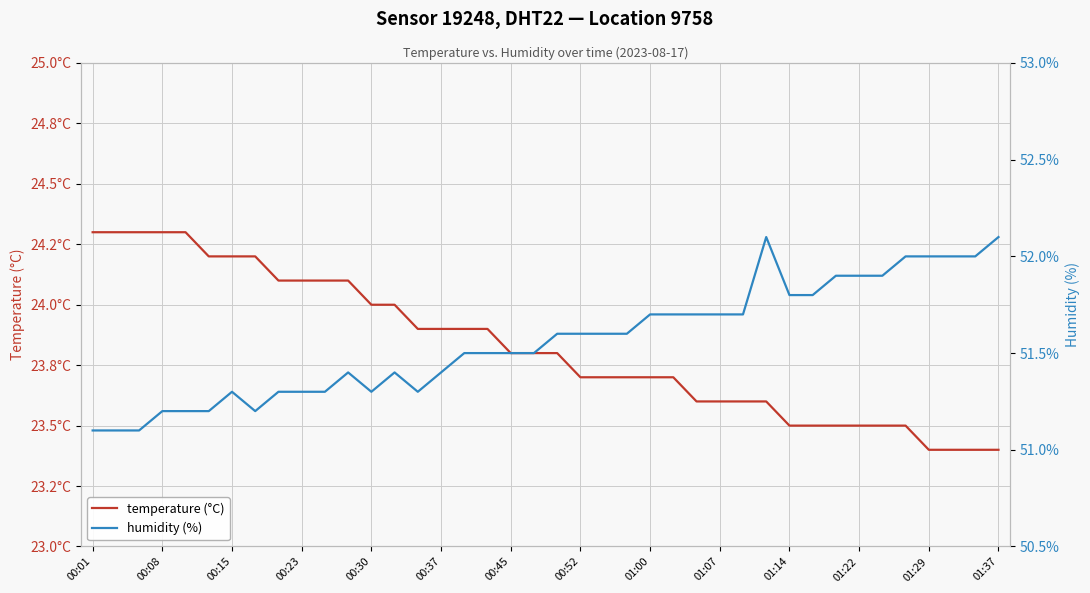

Reading left to right, extract all data points from this chart.

temperature (°C): 24.3	24.3	24.3	24.3	24.3	24.2	24.2	24.2	24.1	24.1	24.1	24.1	24.0	24.0	23.9	23.9	23.9	23.9	23.8	23.8	23.8	23.7	23.7	23.7	23.7	23.7	23.6	23.6	23.6	23.6	23.5	23.5	23.5	23.5	23.5	23.5	23.4	23.4	23.4	23.4
humidity (%): 51.1	51.1	51.1	51.2	51.2	51.2	51.3	51.2	51.3	51.3	51.3	51.4	51.3	51.4	51.3	51.4	51.5	51.5	51.5	51.5	51.6	51.6	51.6	51.6	51.7	51.7	51.7	51.7	51.7	52.1	51.8	51.8	51.9	51.9	51.9	52.0	52.0	52.0	52.0	52.1